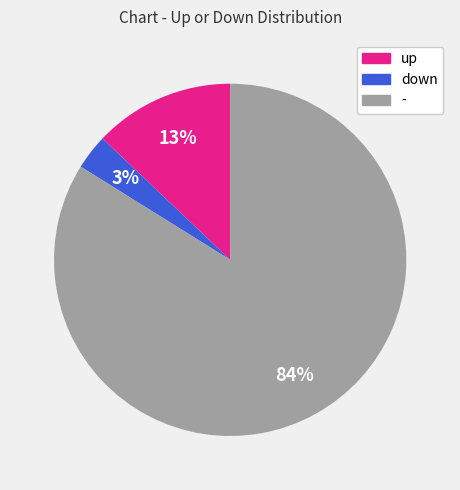

What percentage is the - slice, to the nearest percent?

84%